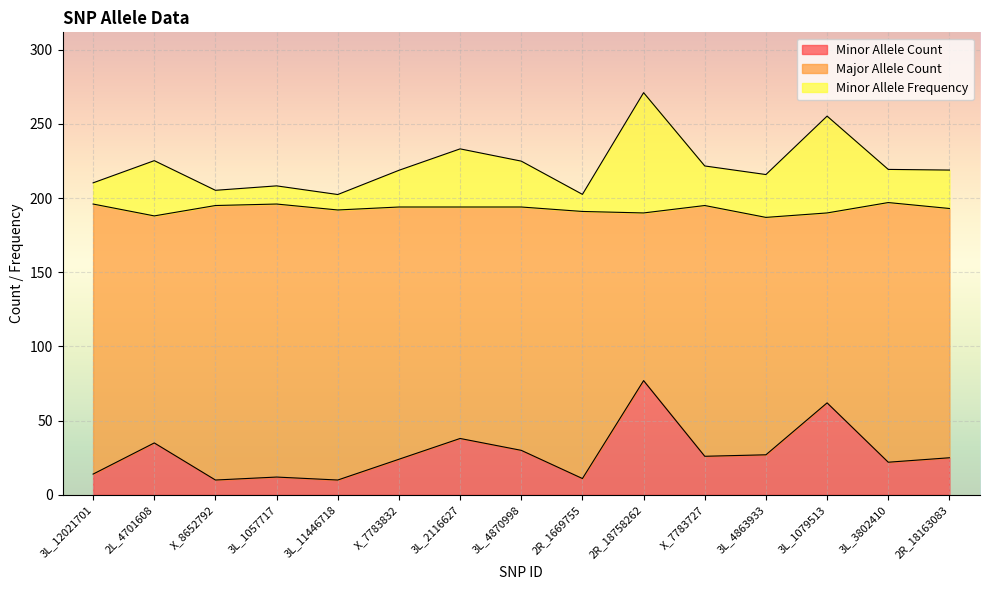

Where is Minor Allele Count nearest to the value 43?

3L_2116627